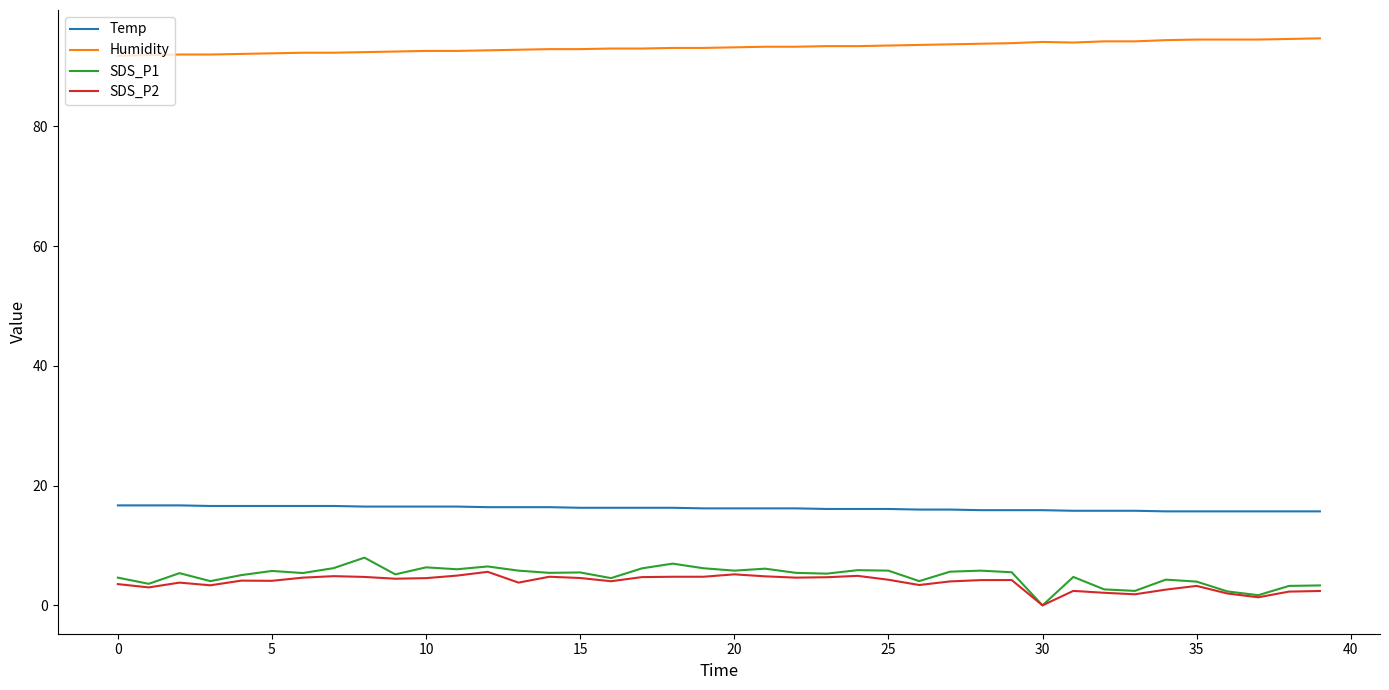

What is the minimum value for Humidity?

91.8